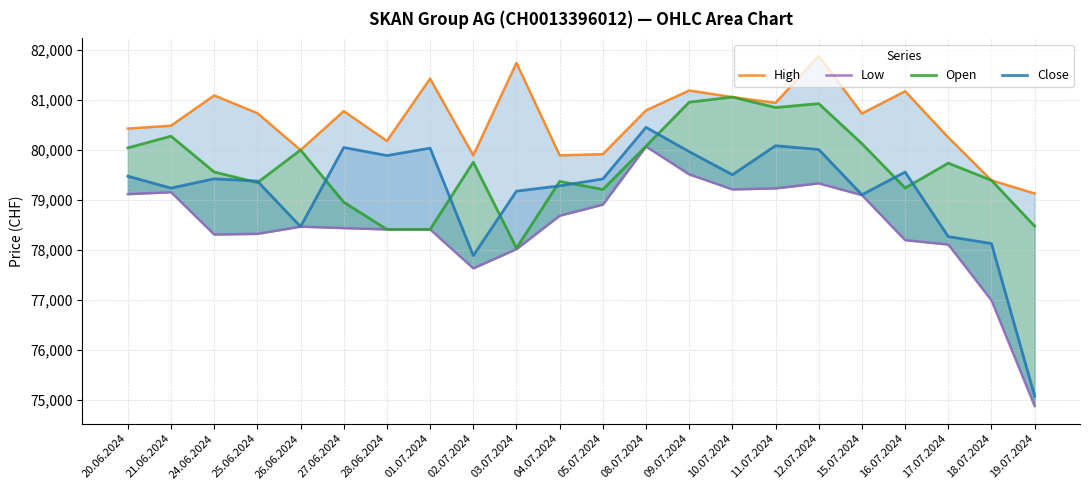

Where does the Close series first go above 79418?

20.06.2024